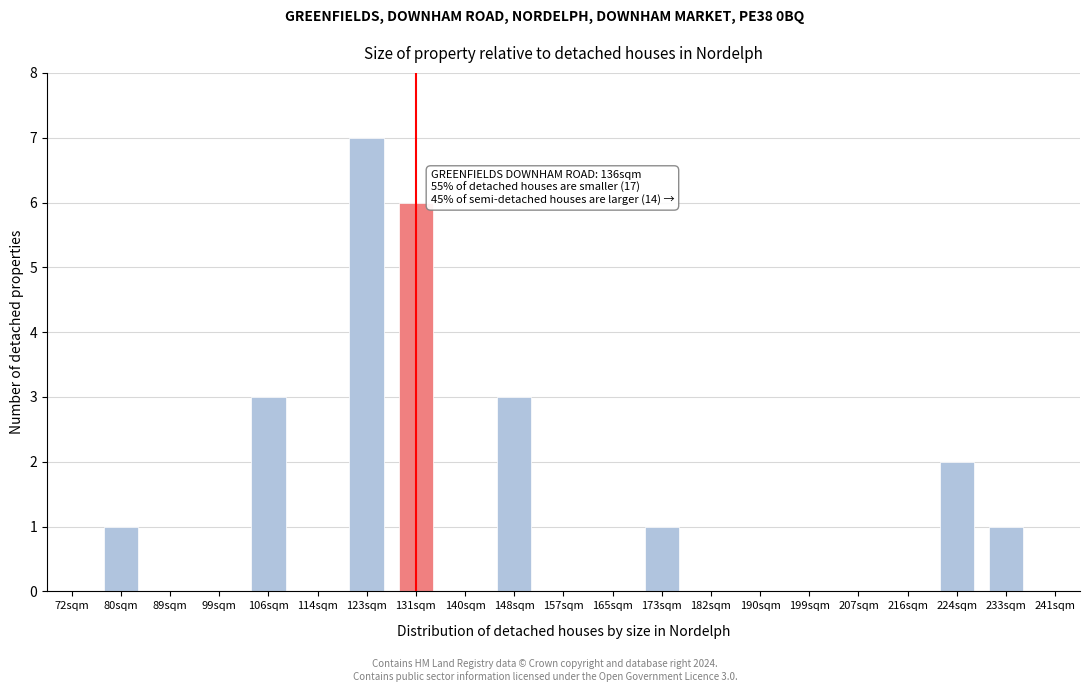

Reading right to left, list all the values displayed in this chart.

241sqm=0	233sqm=1	224sqm=2	216sqm=0	207sqm=0	199sqm=0	190sqm=0	182sqm=0	173sqm=1	165sqm=0	157sqm=0	148sqm=3	140sqm=0	131sqm=6	123sqm=7	114sqm=0	106sqm=3	99sqm=0	89sqm=0	80sqm=1	72sqm=0